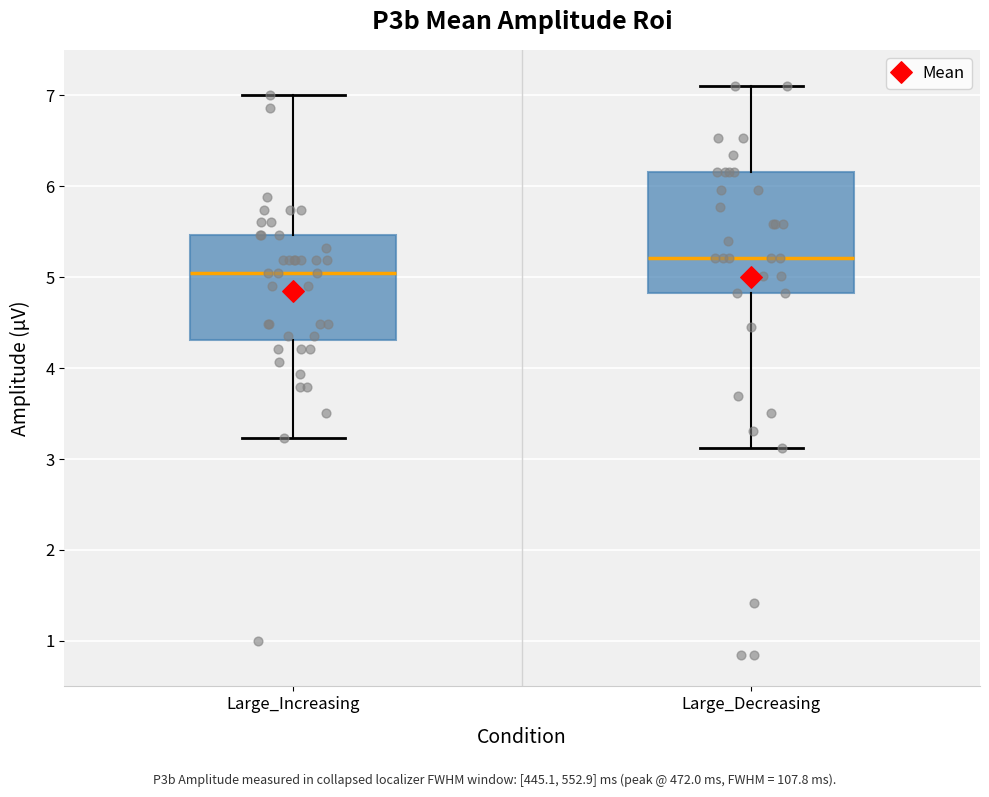

Which box has the highest median line?

Large_Decreasing